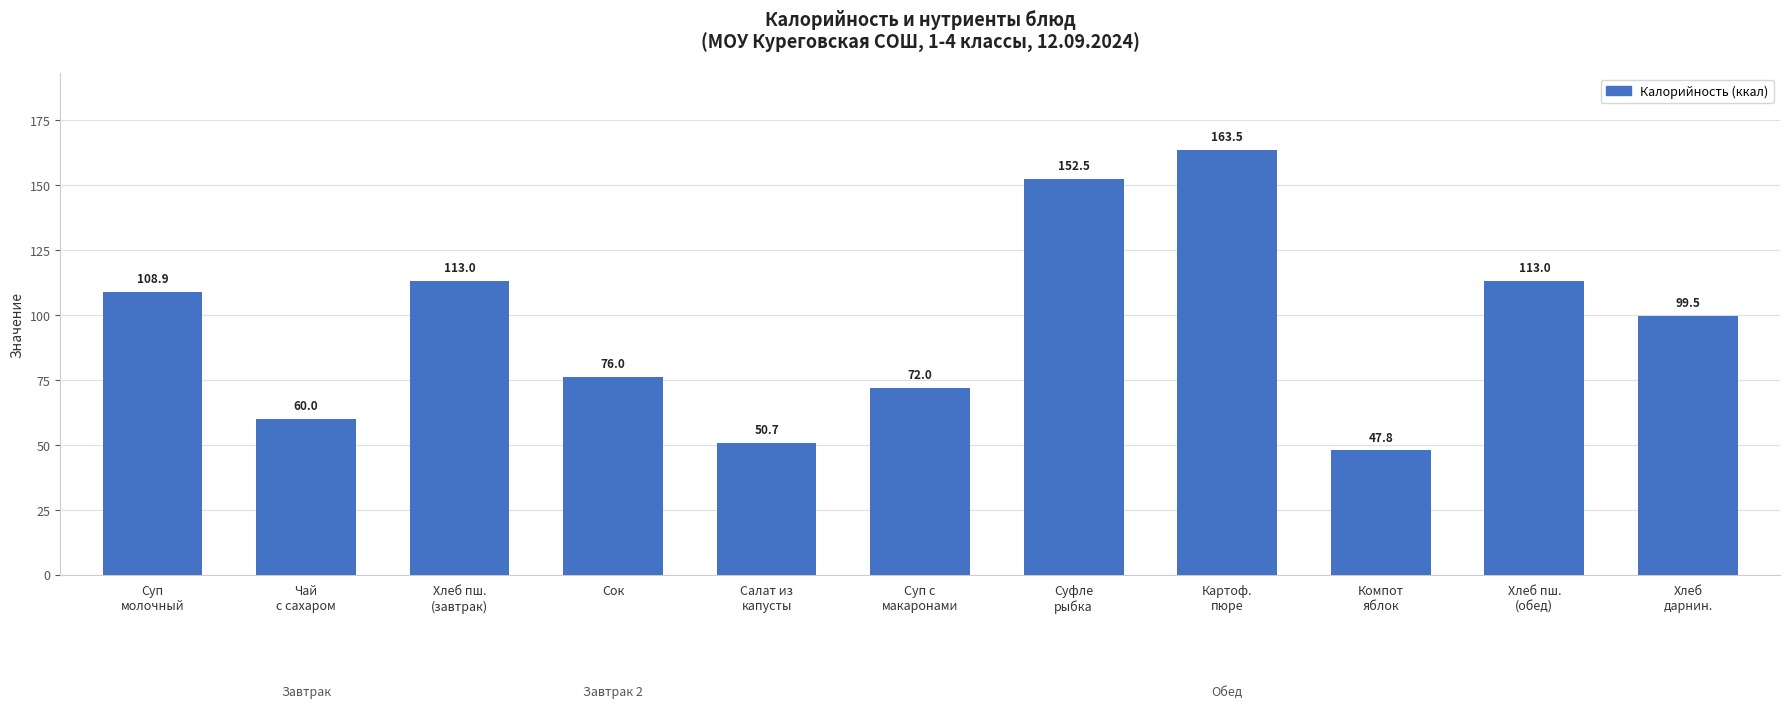

Which category has the lowest value across all series?

Компот
яблок